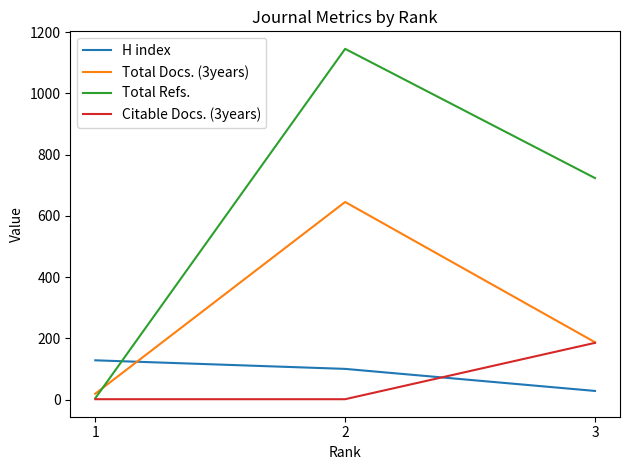

What is the sum of all Citable Docs. (3years) values?

187